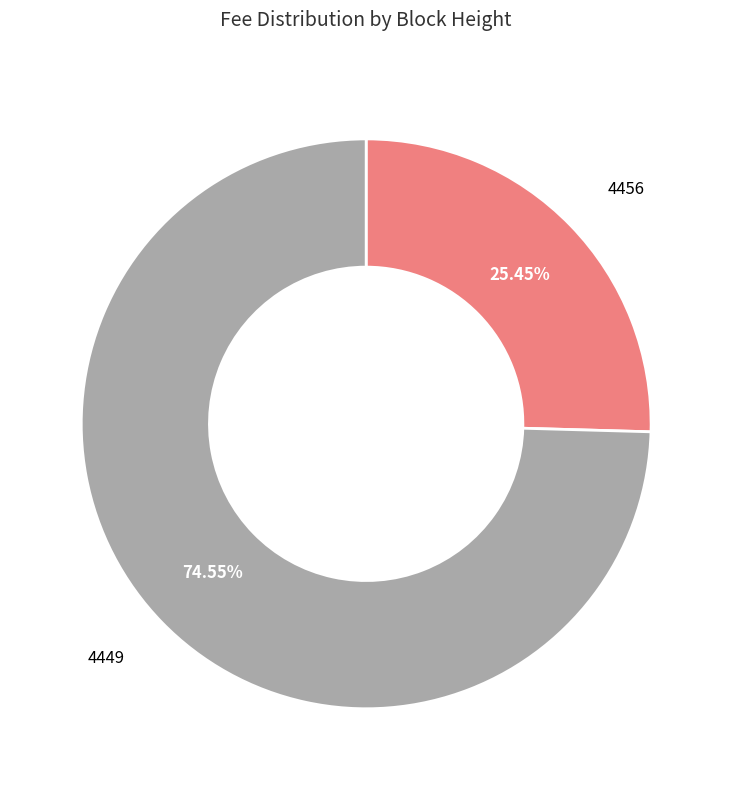

The 4456 slice represents 25% of the pie. True or false?

True